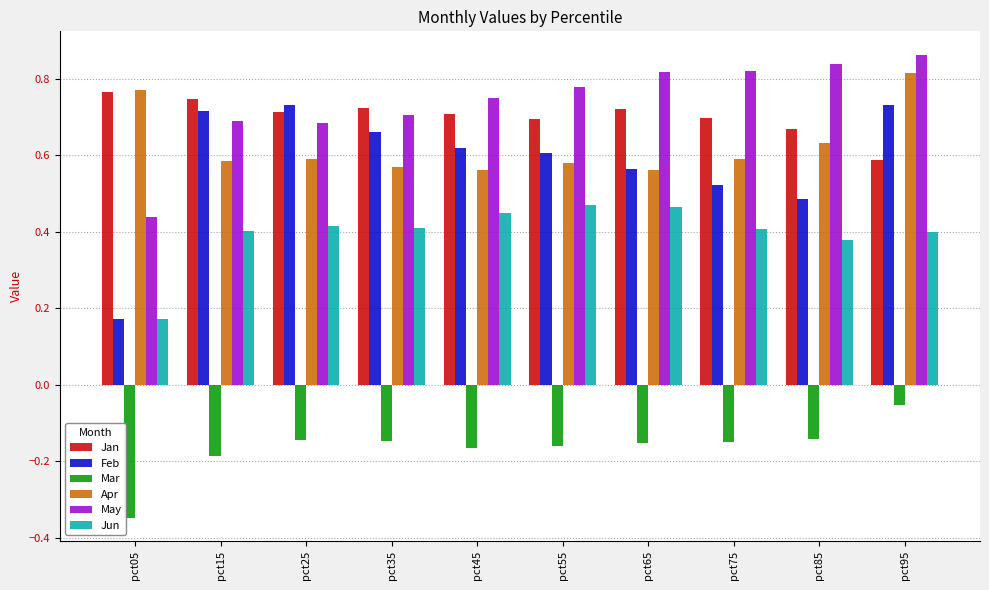

What is the difference between the highest and lowest values at pct85?

1.0